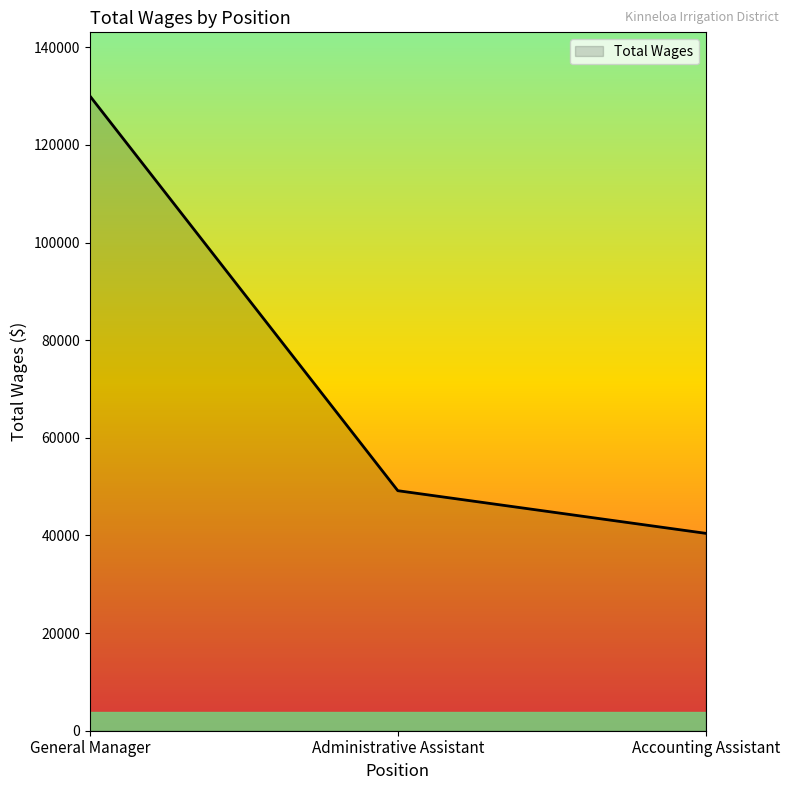

List the labels in order of value, largest first.

General Manager, Administrative Assistant, Accounting Assistant